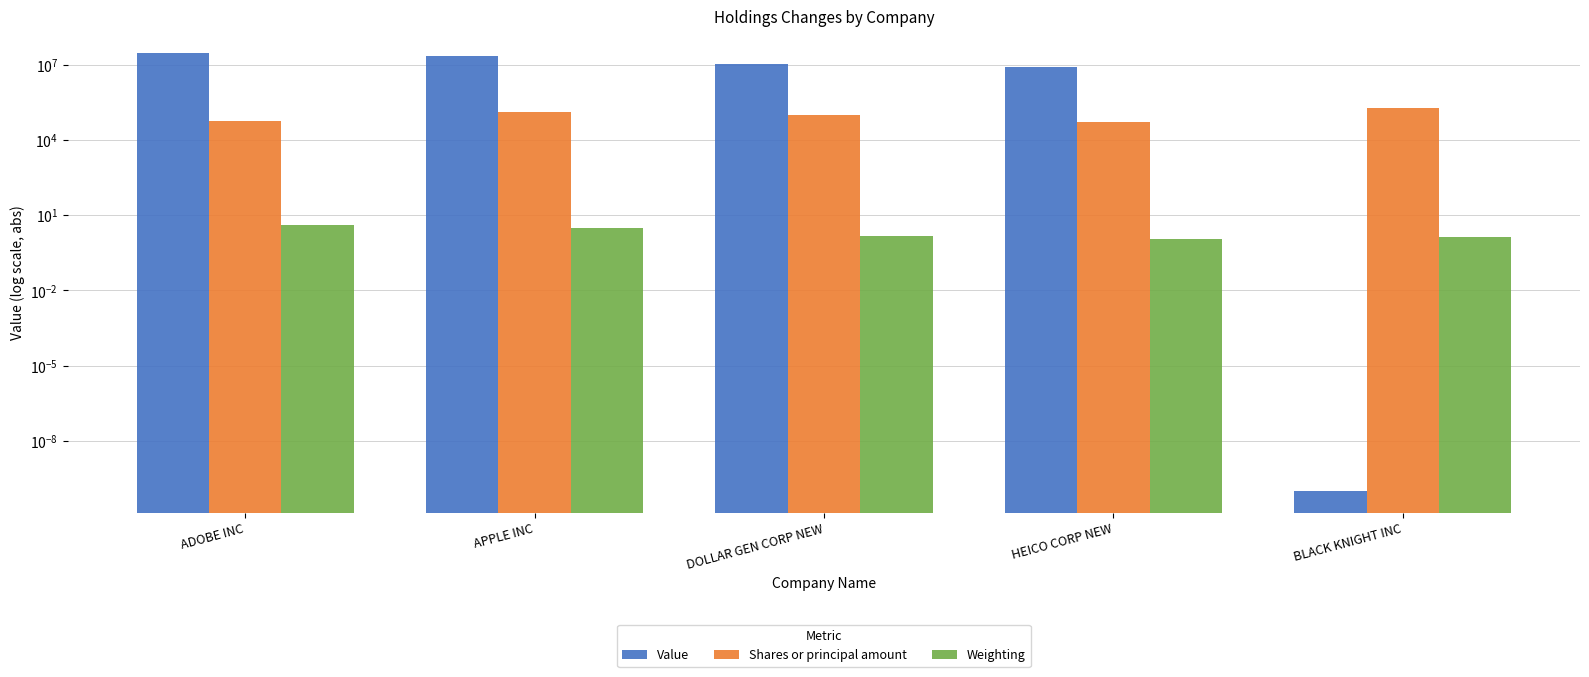

Which series changed the most between DOLLAR GEN CORP NEW and HEICO CORP NEW?

Value